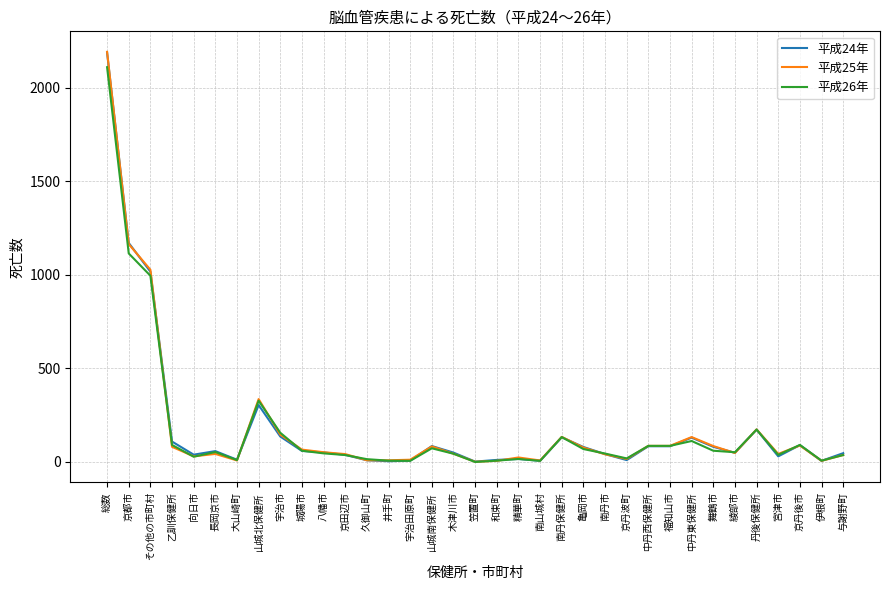

What is the total value across all series at 宇治市?

438